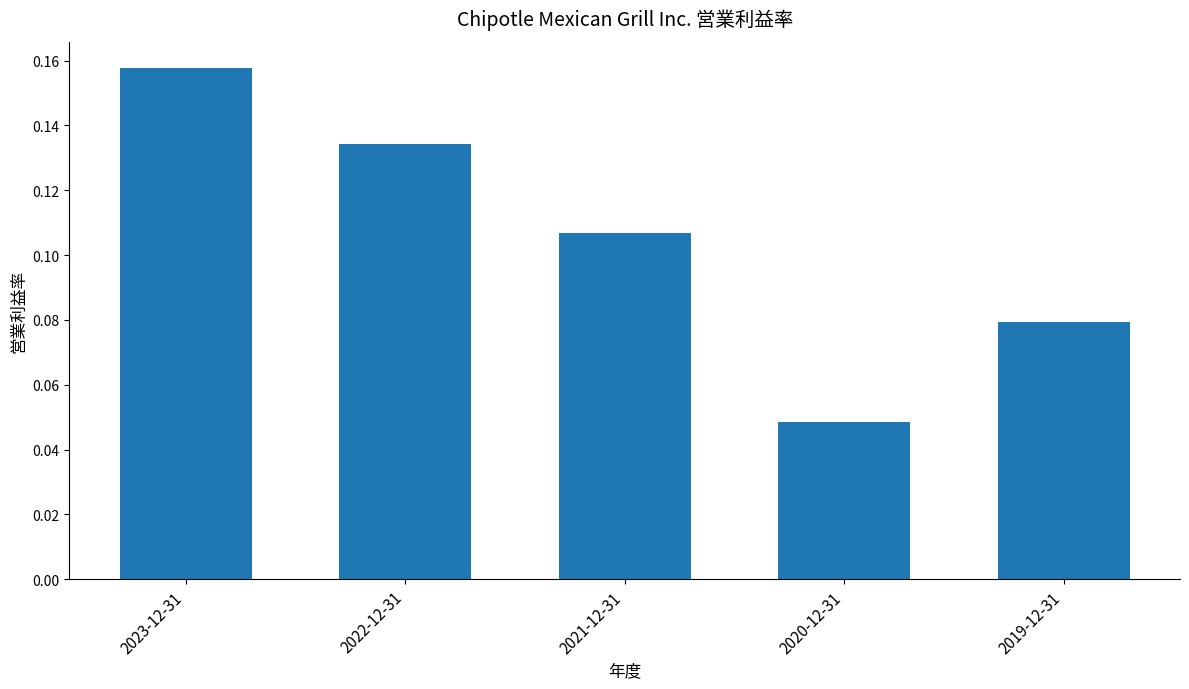

Where is the data nearest to the value 0?

2020-12-31